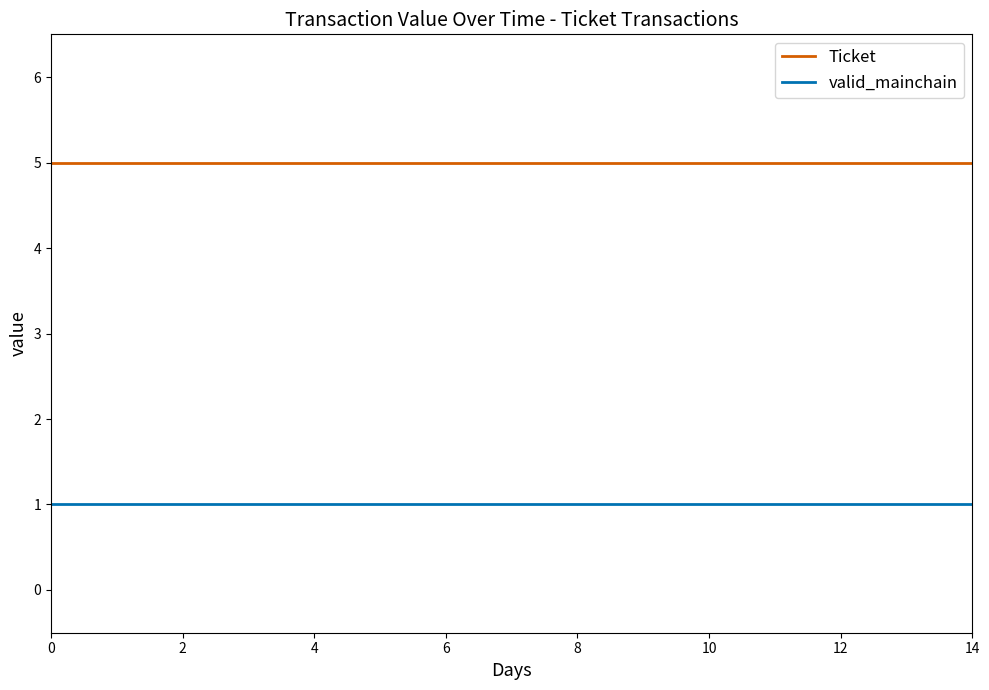

True or false: valid_mainchain and Ticket intersect in this chart.

False